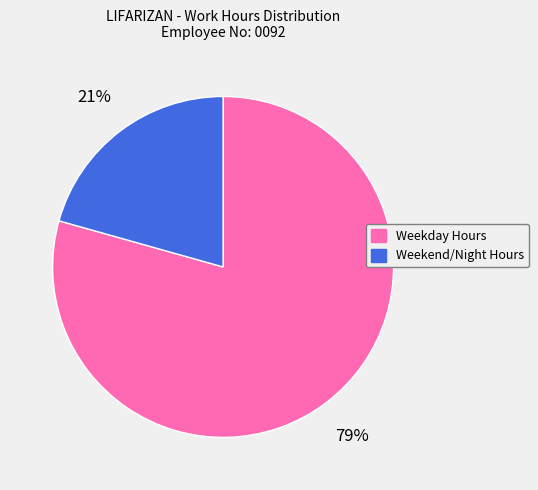

To the nearest percent, what is the average slice percentage?

50%